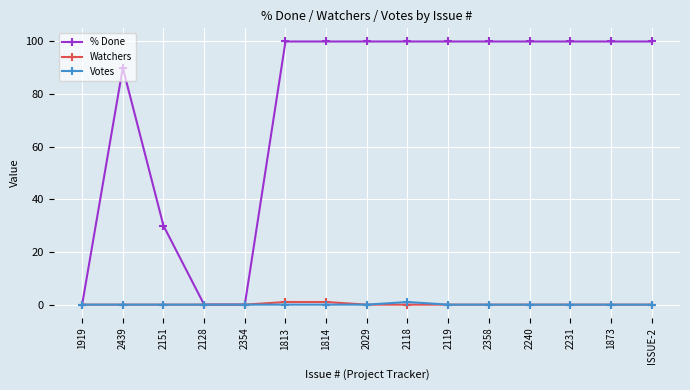

What is the value of the % Done point at the 6th from the left?

100